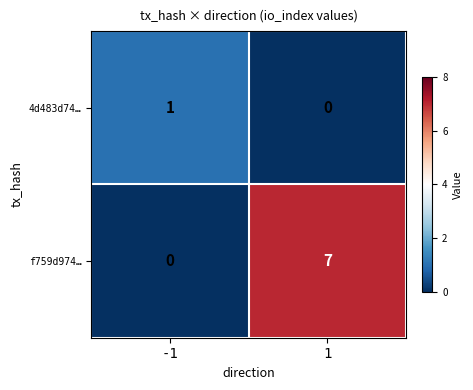

At 1, list the series in order from smallest to largest.

4d483d74…, f759d974…